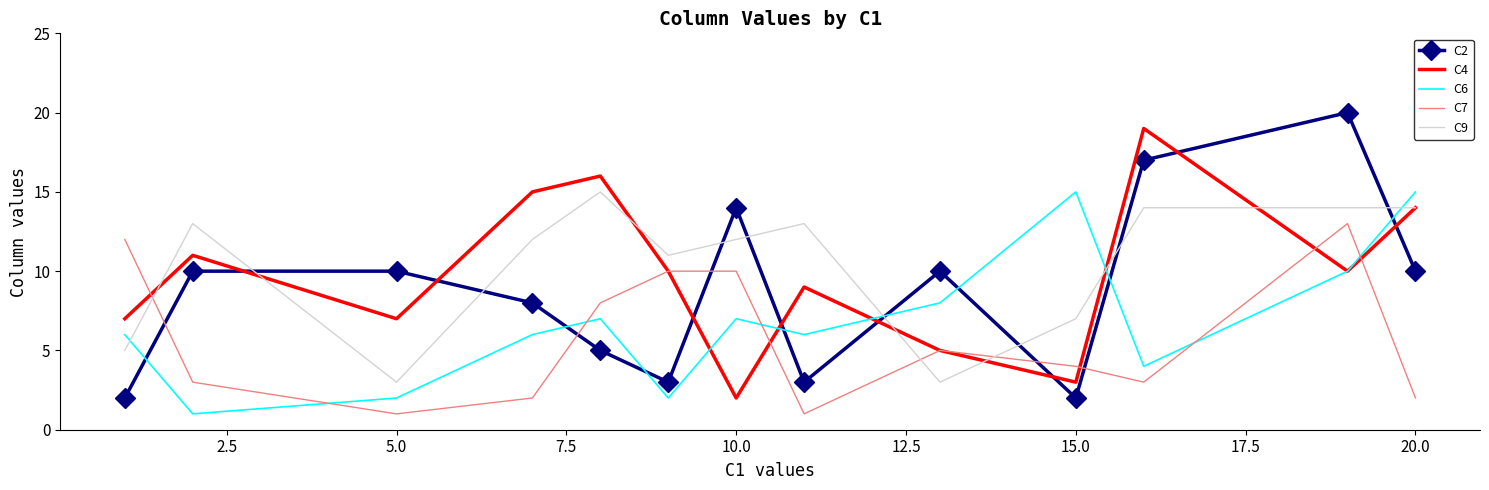

What is the maximum value shown in the chart?

20